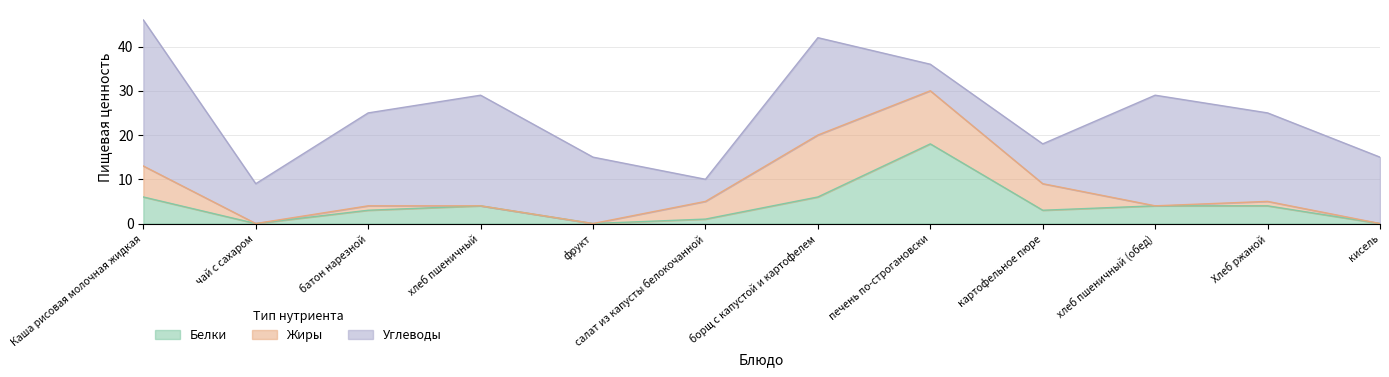

Is the value of Жиры at фрукт greater than the value of Белки at чай с сахаром?

No